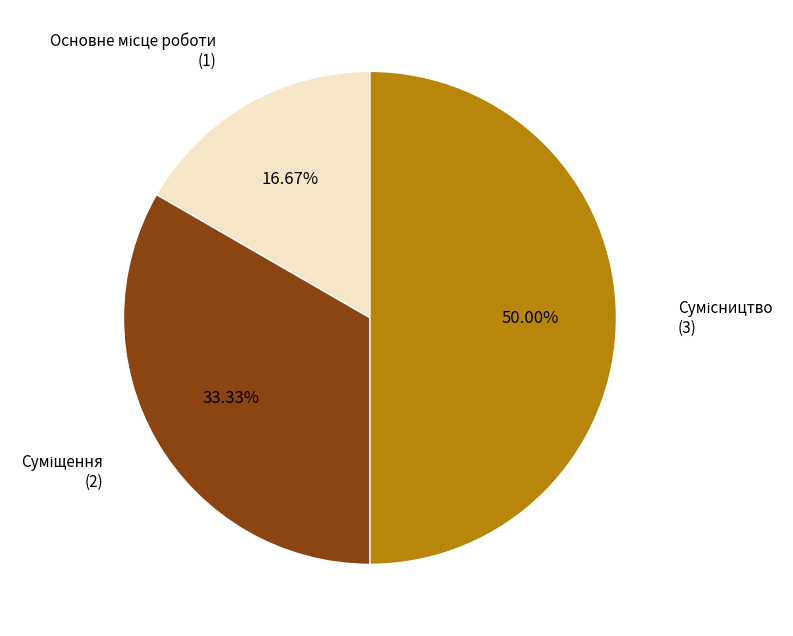

Count the number of slices in the pie.

3